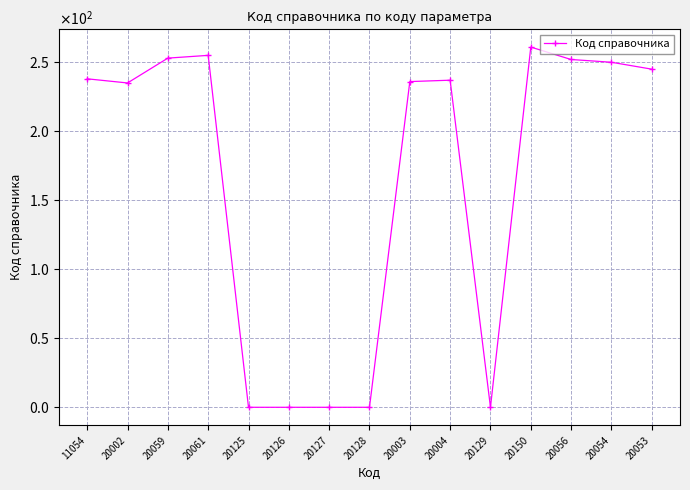

How many points are lower than both their immediate neighbors (excluding endpoints)?

2